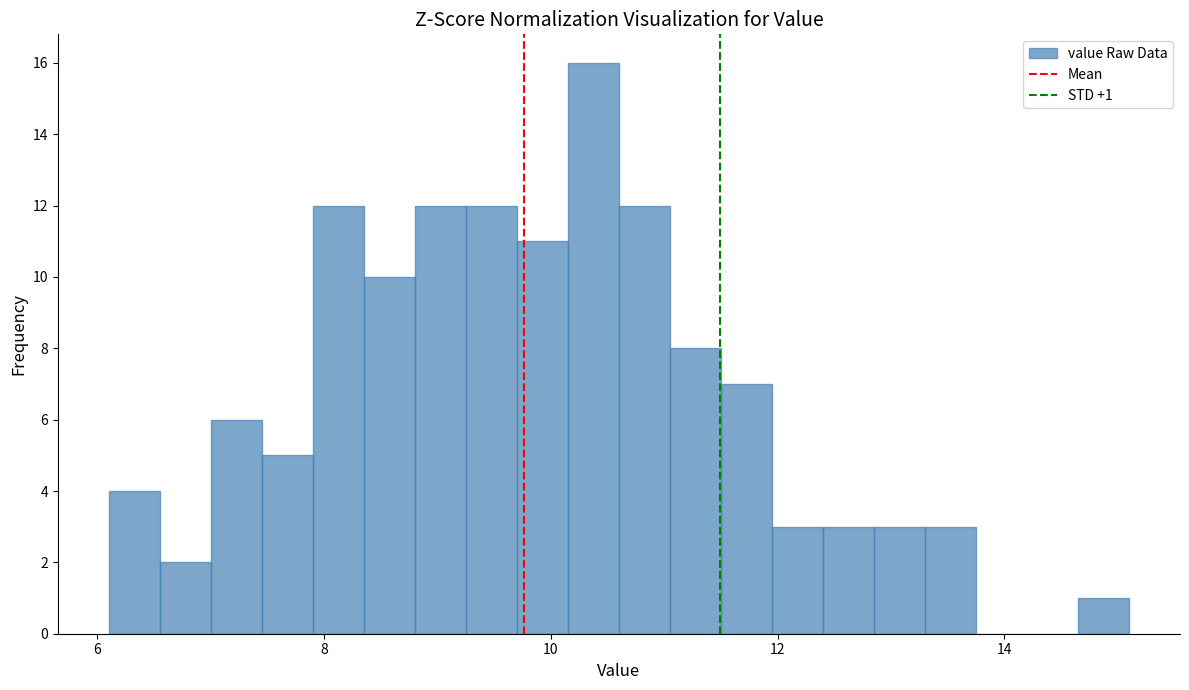

Around what value on the x-axis is the tallest bar? Give the approximate position of its centre, as read against the axis.

10.4